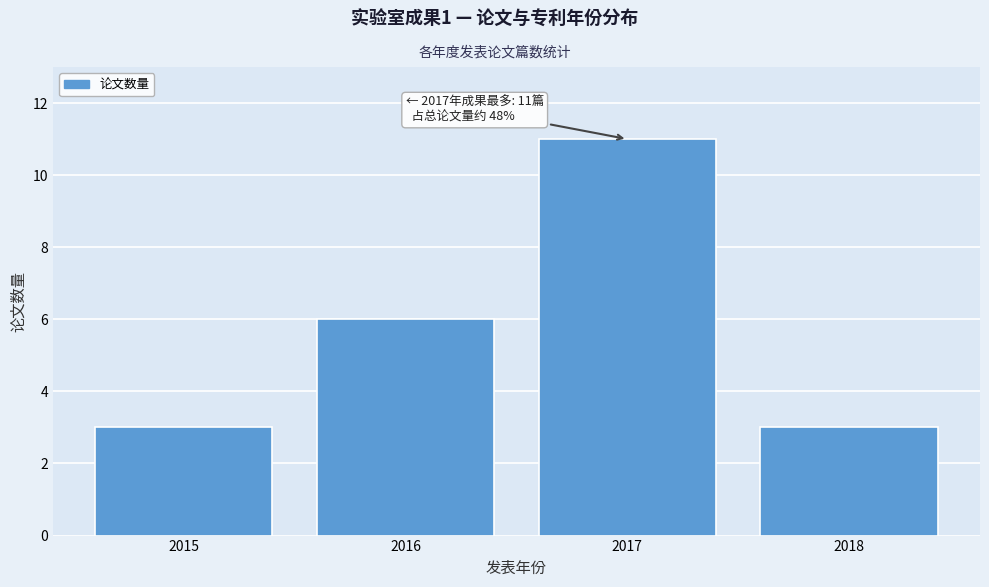

Reading left to right, transcribe all the data shown in this chart.

2015=3	2016=6	2017=11	2018=3